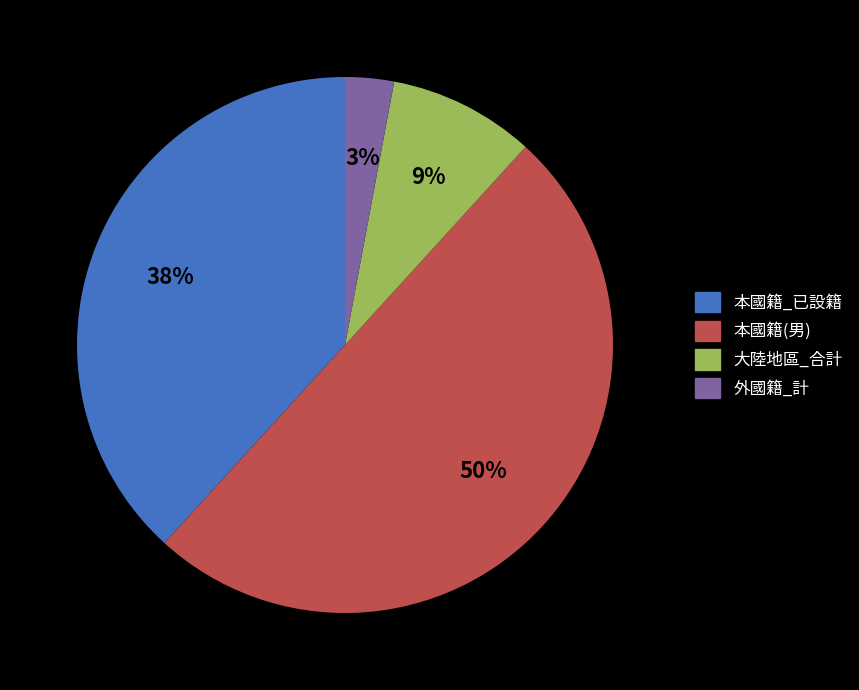

Which has a higher value, 外國籍_計 or 本國籍_已設籍?

本國籍_已設籍